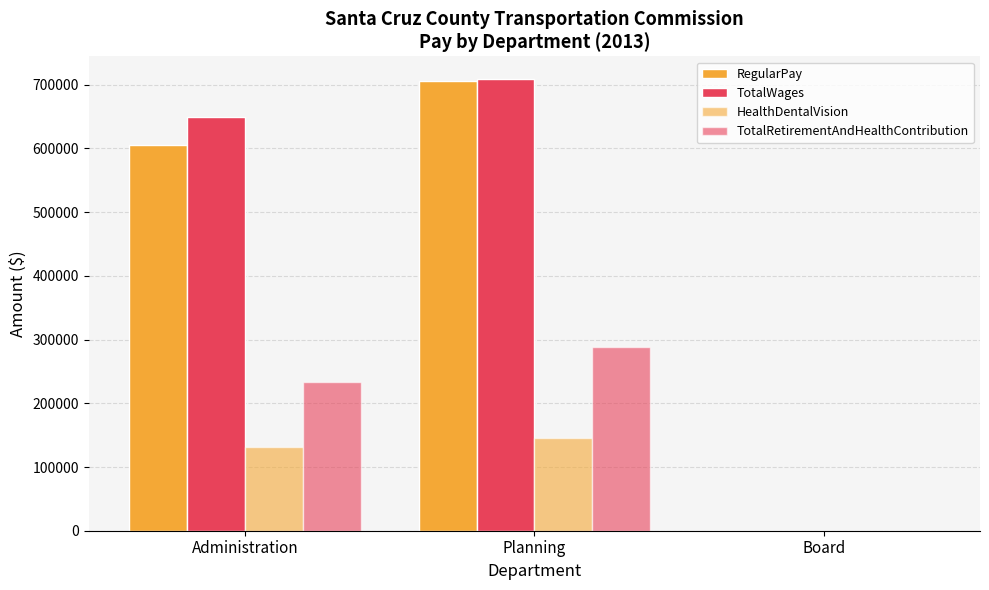

How many categories are shown in the chart?

3